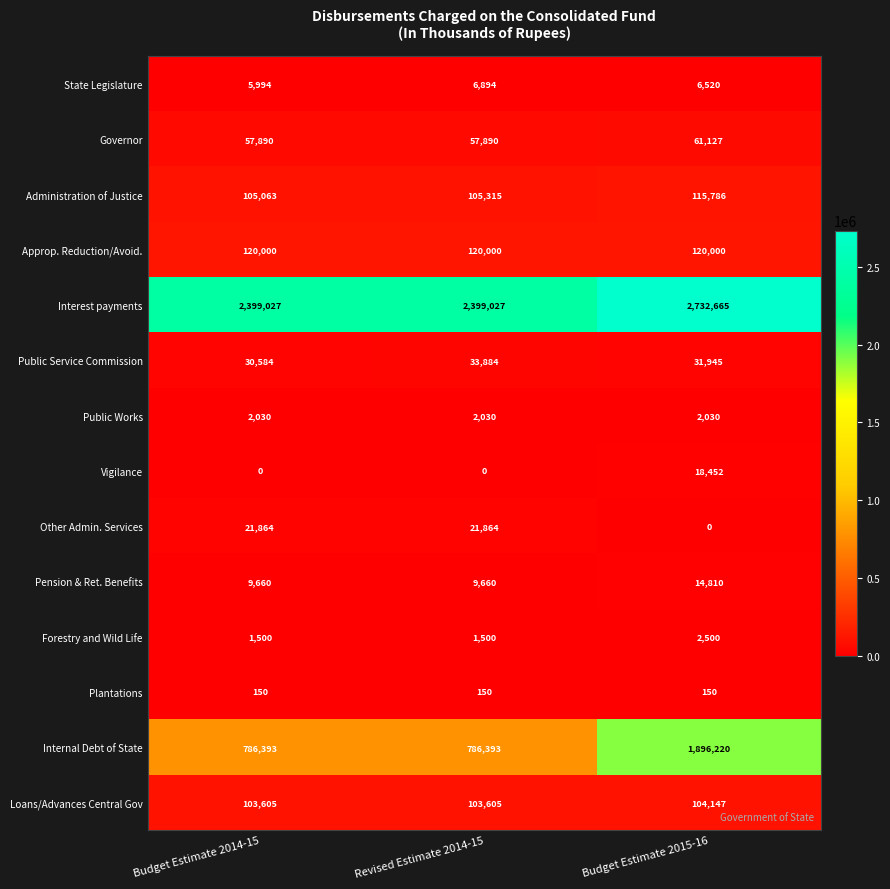

Rank the categories by State Legislature value from lowest to highest.

Budget Estimate 2014-15, Budget Estimate 2015-16, Revised Estimate 2014-15